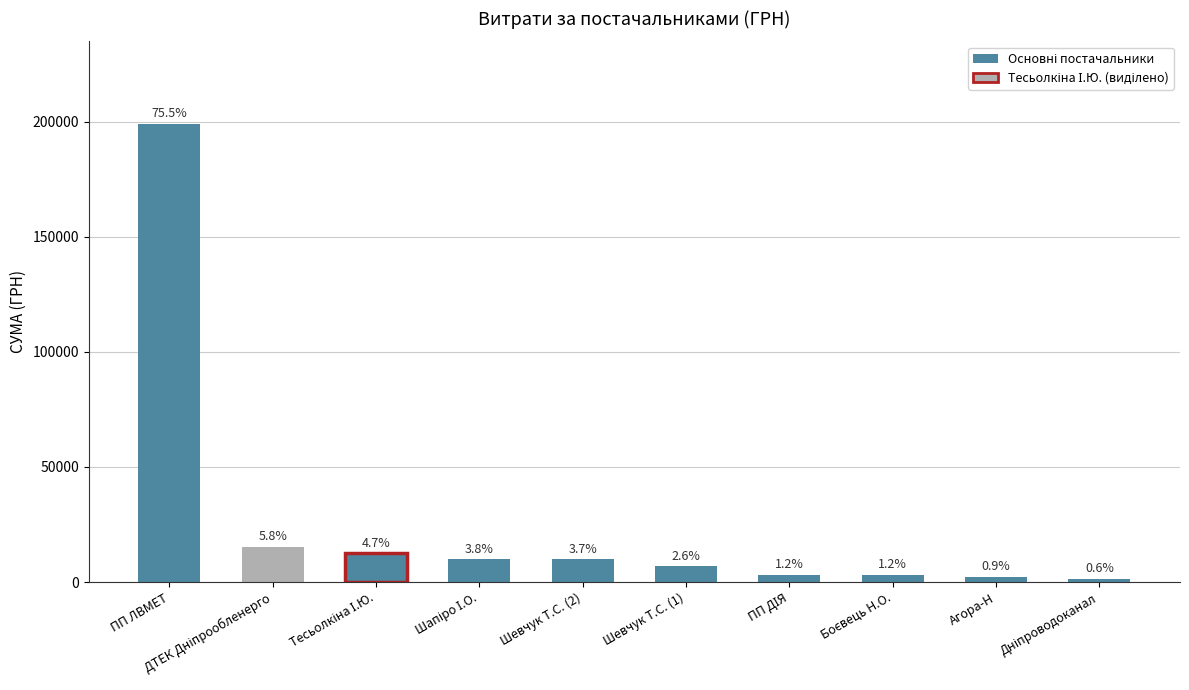

Reading left to right, extract all data points from this chart.

ПП "ЛВМЕТ"=199000.0	ПАТ "ДТЕК Дніпрообленерго"=15339.0	ФОП "Тесьолкіна І.Ю."=12488.8	ФОП "Шапіро І.О."=9929.6	ФОП "Шевчук Т.С."=9840.0	ФОП "Шевчук Т.С." (ванна)=6888.0	ПП "ДІЯ"=3224.1	ФОП "Боєвець Н.О."=3217.0	ТОВ "Агора-Н"=2274.0	КП "Дніпроводоканал"=1528.5